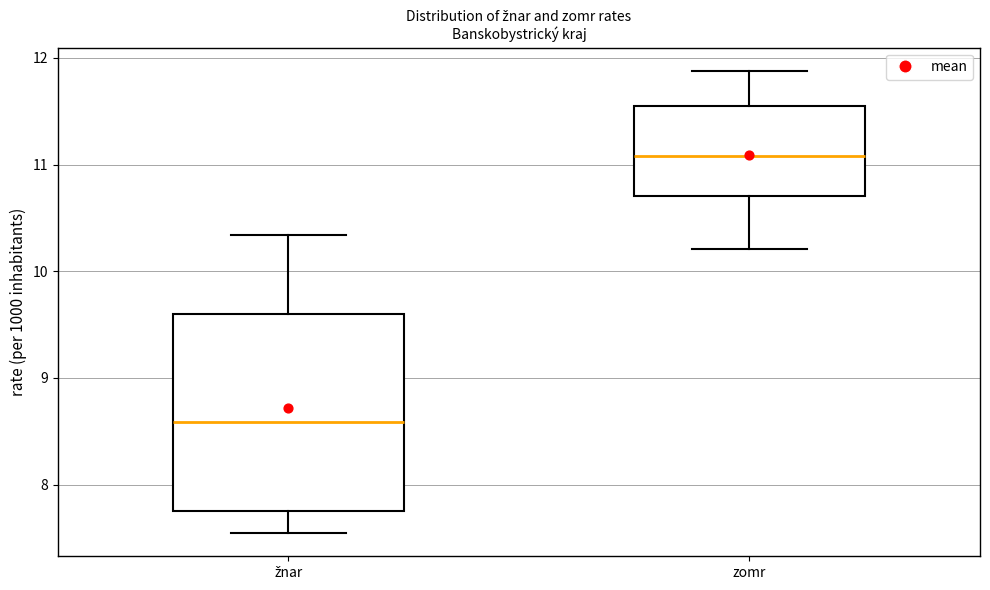

Where is the lower edge of the box for žnar on the y-axis? The values are not printed on the chart, so give them approximately, as read against the axis.

7.8